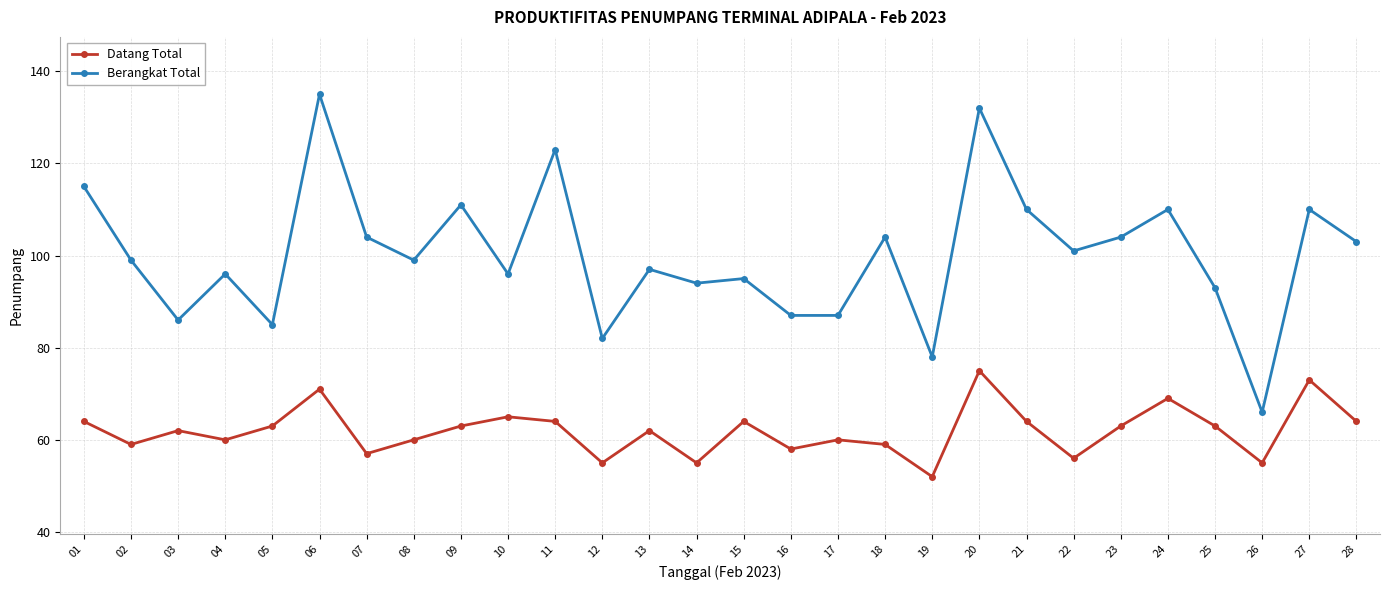

Is the value of Berangkat Total at 20 greater than the value of Datang Total at 04?

Yes